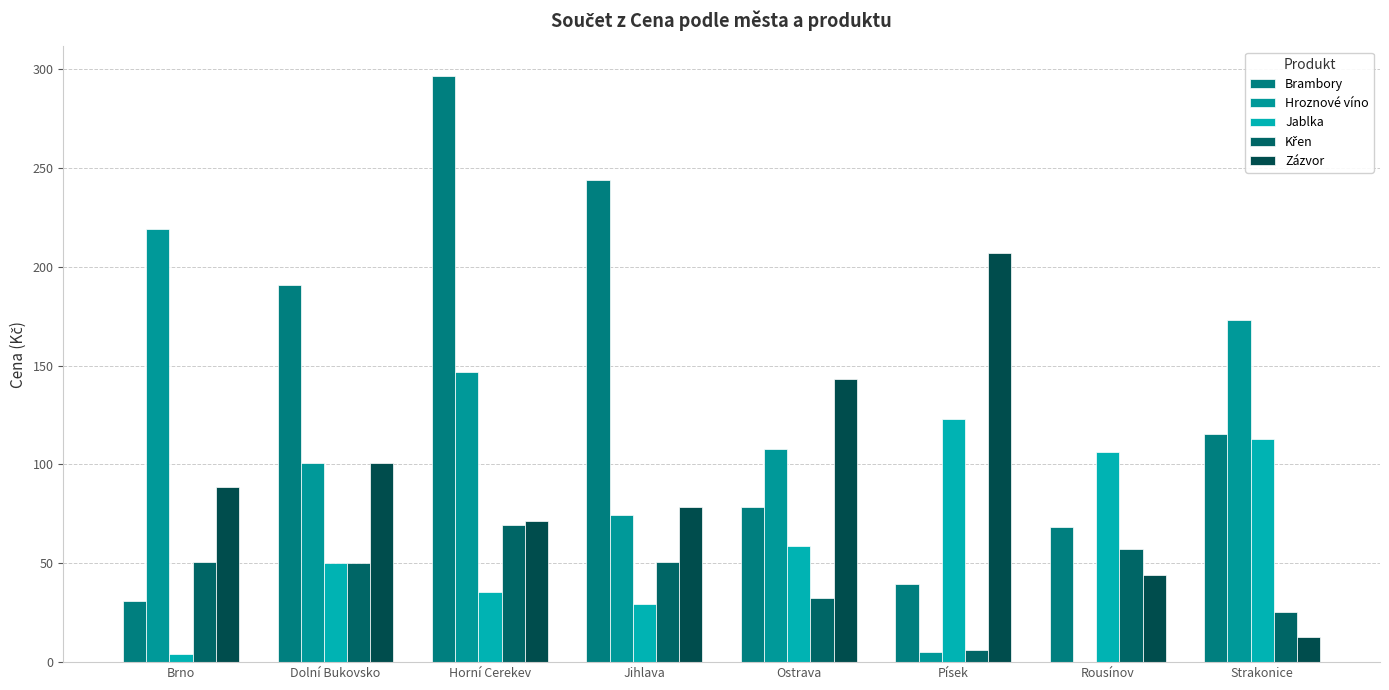

Between Dolní Bukovsko and Strakonice, which series saw the biggest shift?

Zázvor